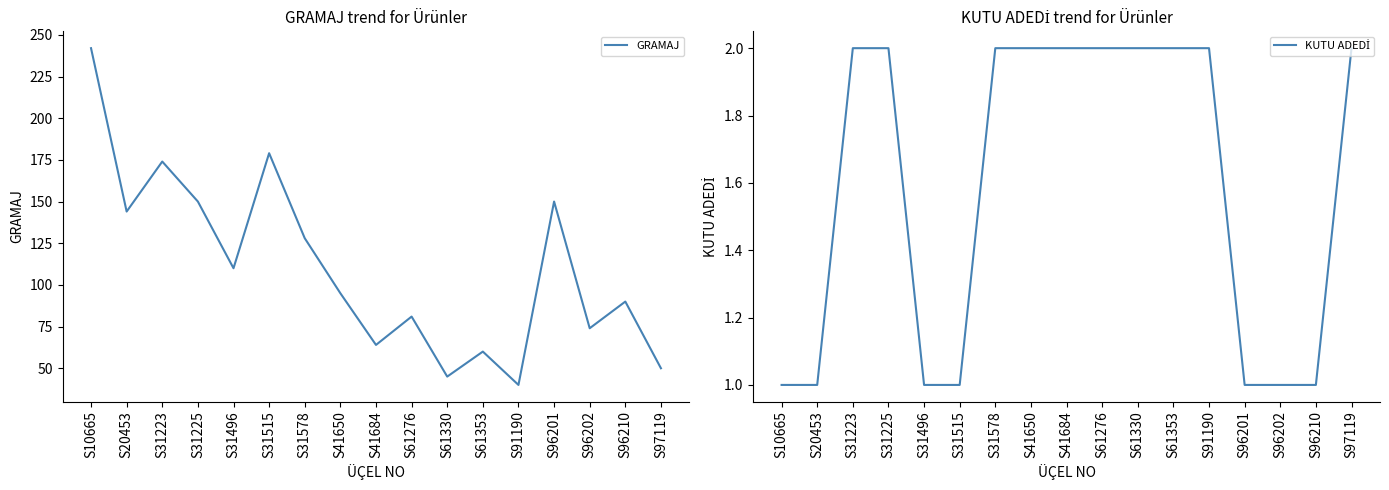

What is the lowest value of the GRAMAJ series?

40